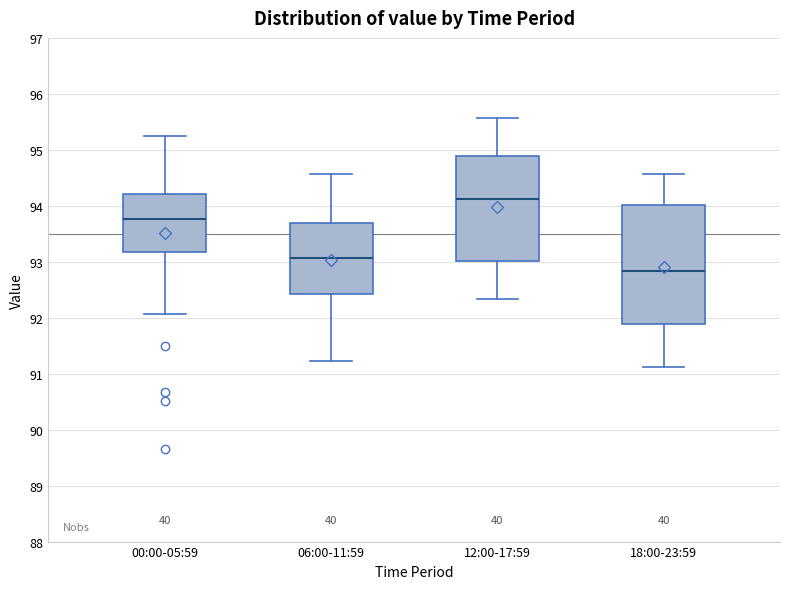

Where does the lower whisker of the box for 06:00-11:59 end on the y-axis? The values are not printed on the chart, so give them approximately, as read against the axis.

91.2